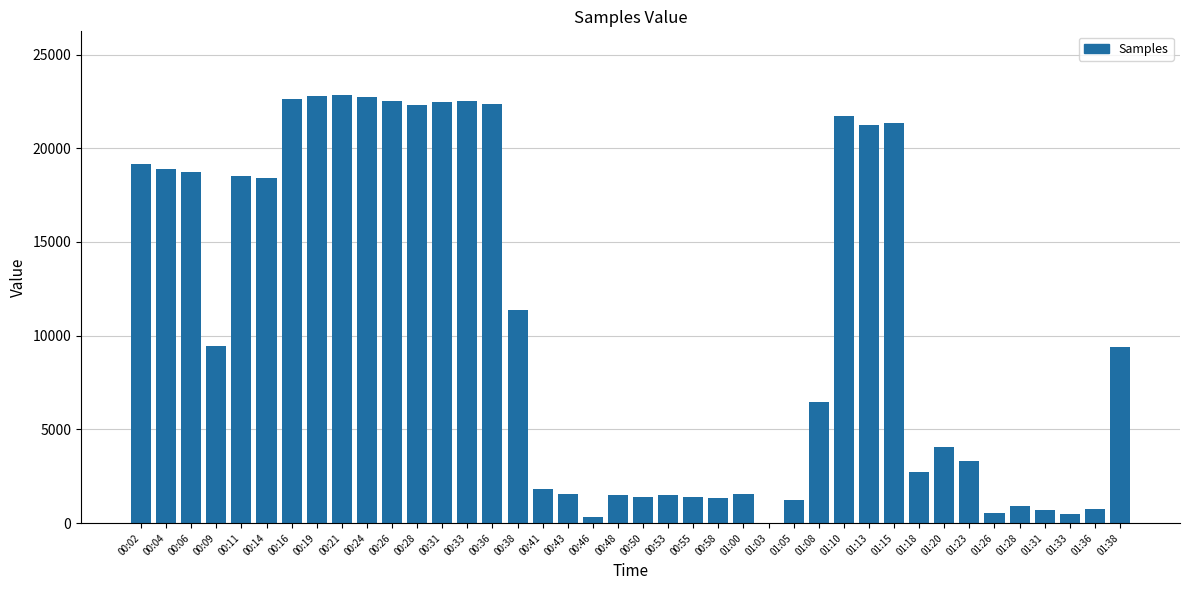

True or false: the data shows 530 at 01:00.

False